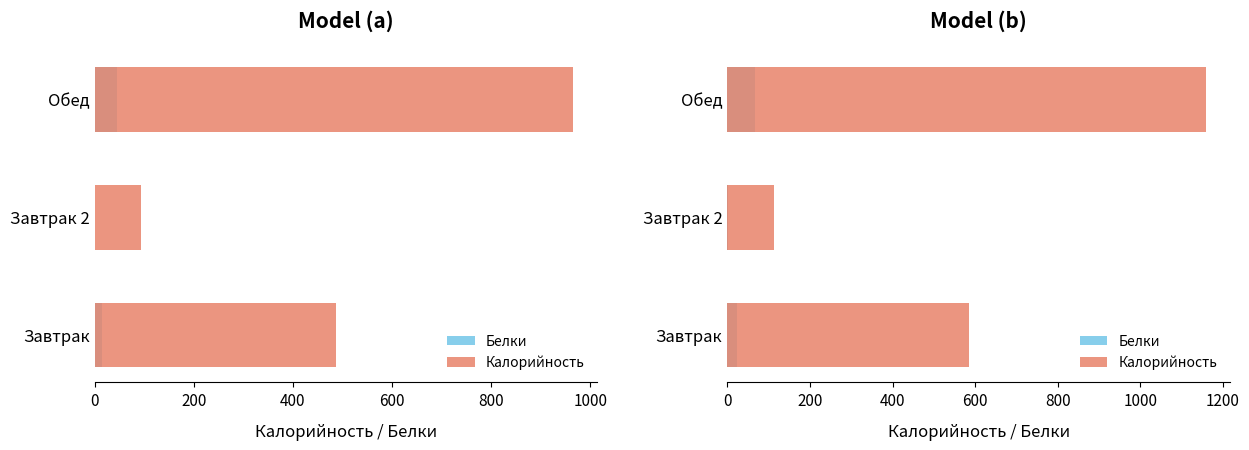

What is the minimum value shown in the chart?

1.2